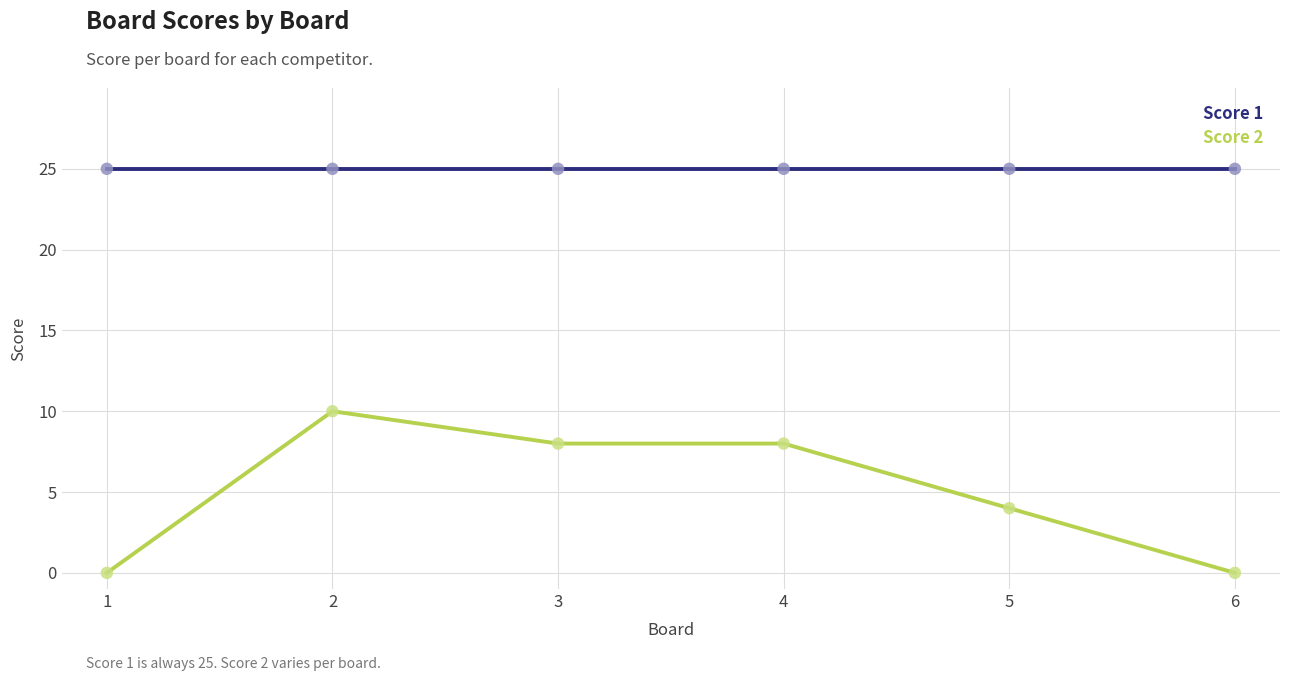

Is the value of Score 2 at 4 greater than the value of Score 1 at 2?

No